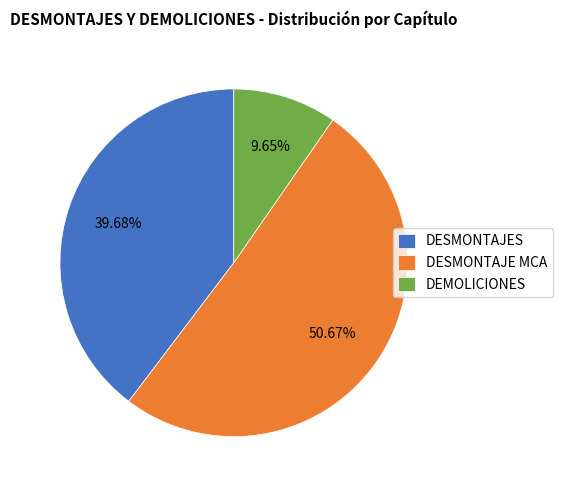

The DESMONTAJES slice represents 29% of the pie. True or false?

False